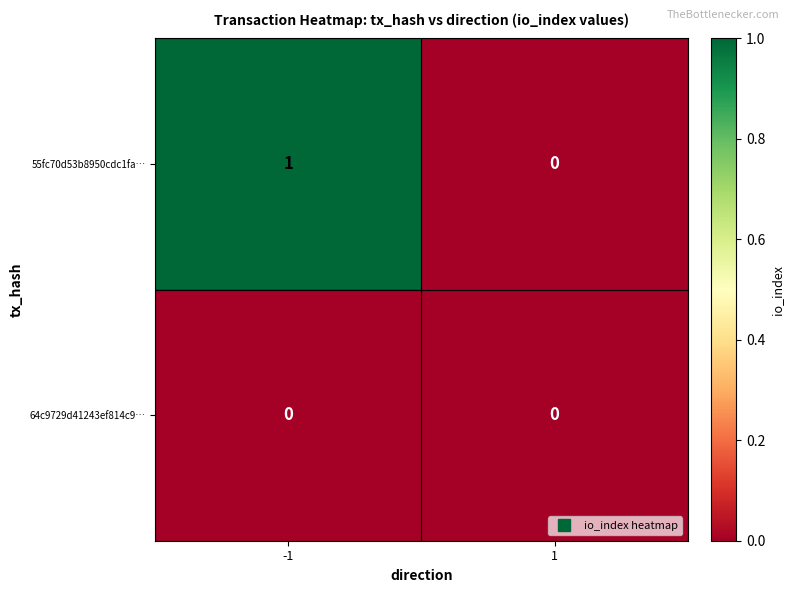

True or false: 55fc70d53b8950cdc1fa… has a value of 1 at -1.

True